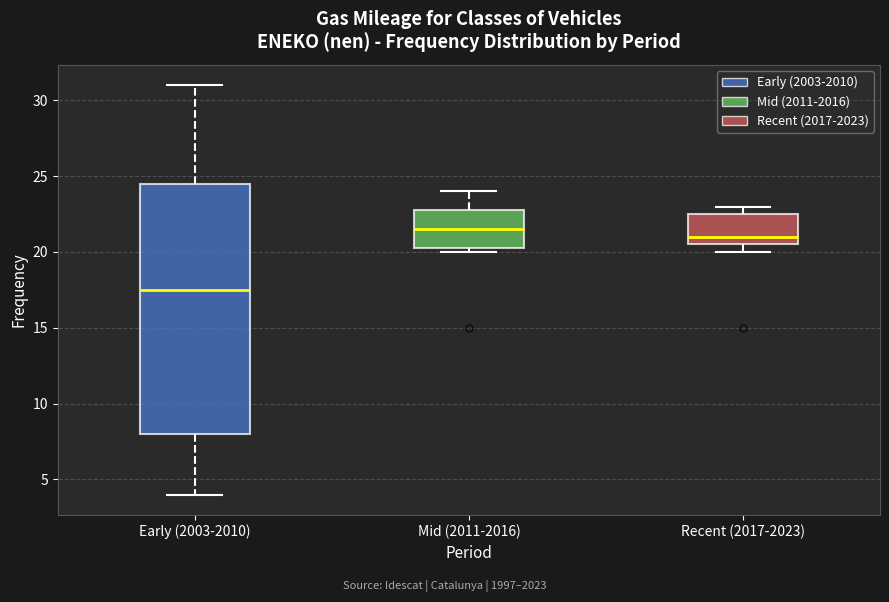

Reading left to right, read every box against the y-axis: the position of its median line, the range the box covers, and the ends of its whiskers. The values are not printed on the chart, so give them approximately, as read against the axis.

Early (2003-2010): median 17.5, box 8.0 to 24.5, whiskers 4.0 to 31.0
Mid (2011-2016): median 21.5, box 20.5 to 23.0, whiskers 20.0 to 24.0
Recent (2017-2023): median 21.0, box 20.5 to 22.5, whiskers 20.0 to 23.0